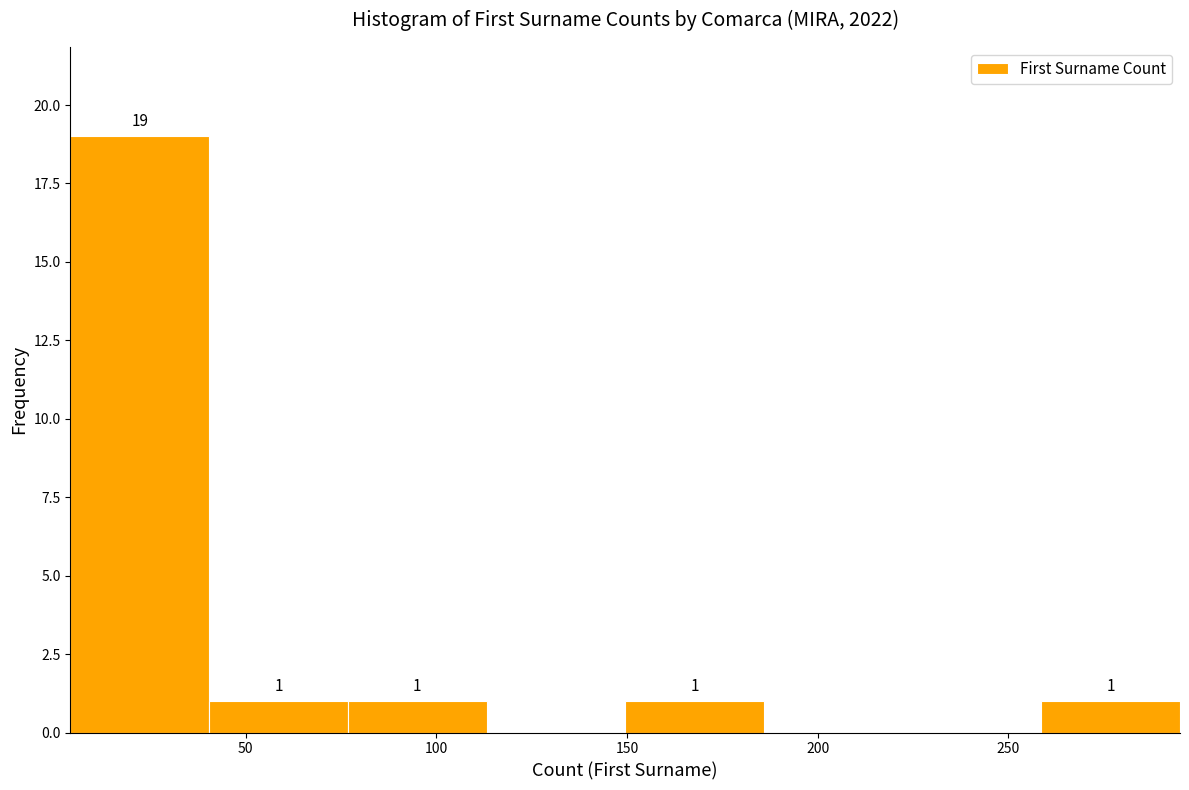

Over which range of the x-axis is the bar tallest?

5 to 40